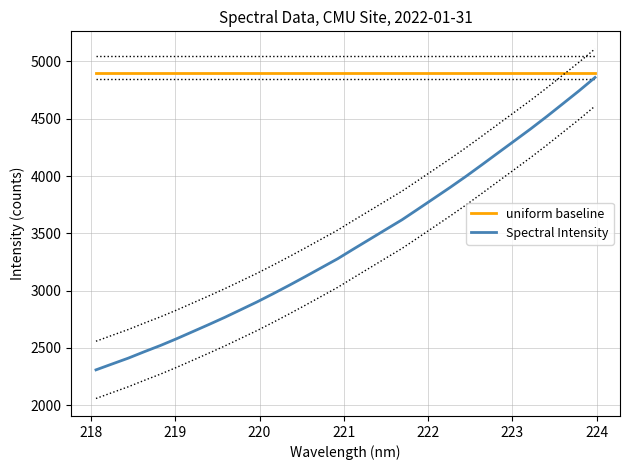

What is the greatest value displayed?

4900.0